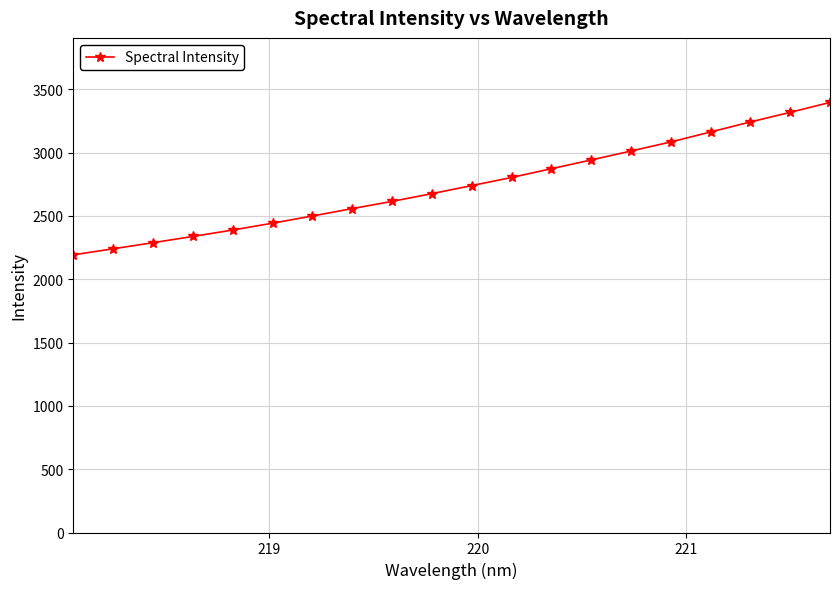

What is the difference between the second highest and second lowest values?

1077.3